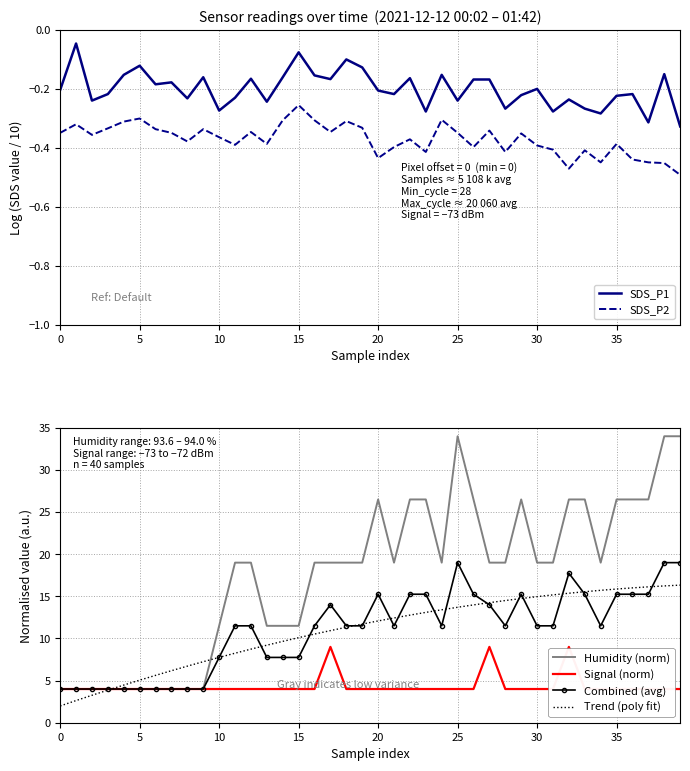

Which category has the highest value across all series?

25